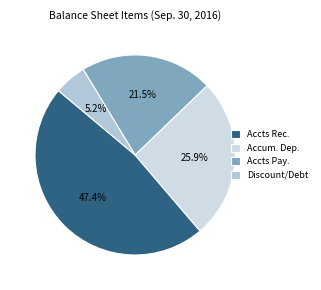

How many slices are in this pie chart?

4